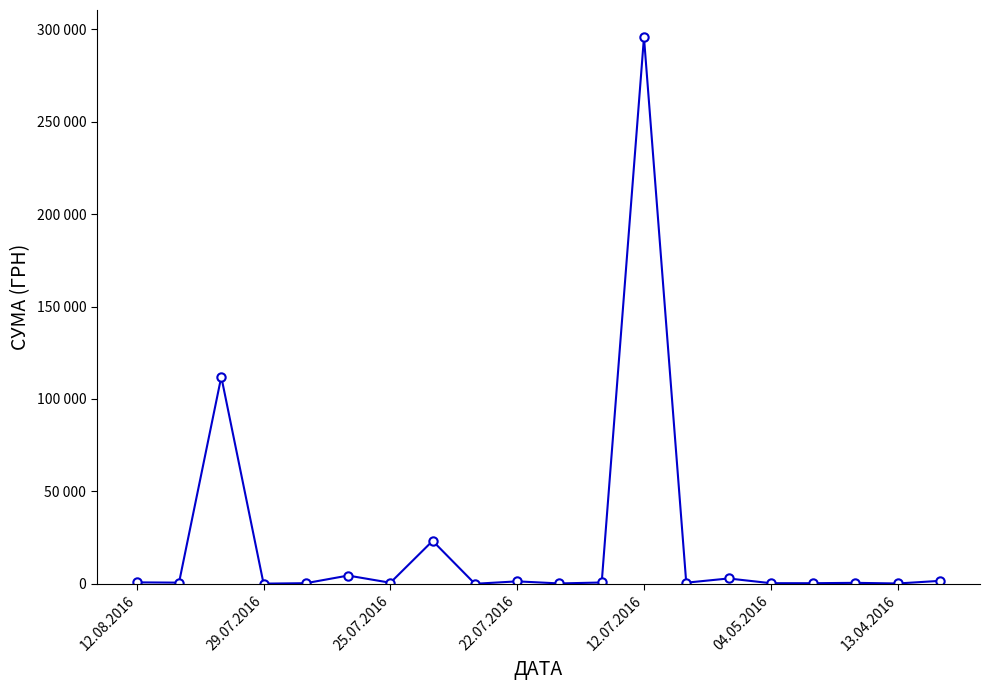

Is this an area chart (filled region under the line)?

No